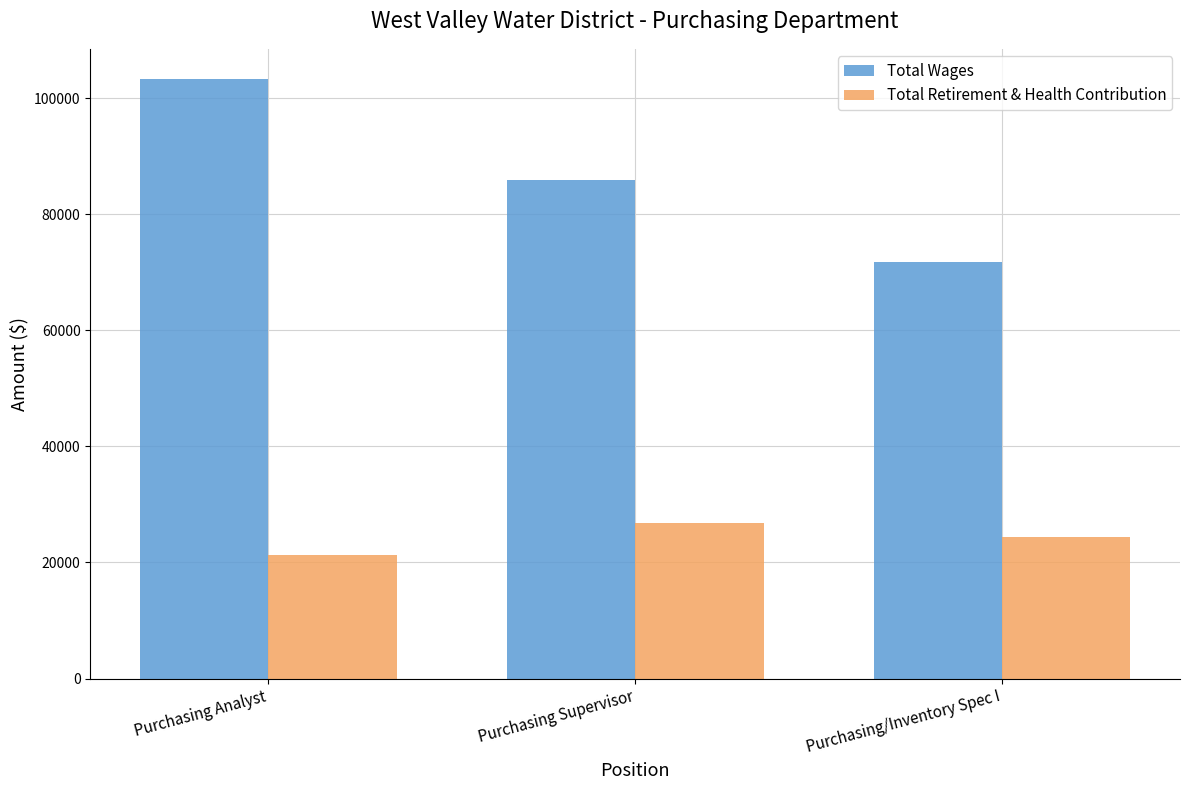

Read the Total Retirement & Health Contribution value at Purchasing/Inventory Spec I, to the nearest 50.

24450